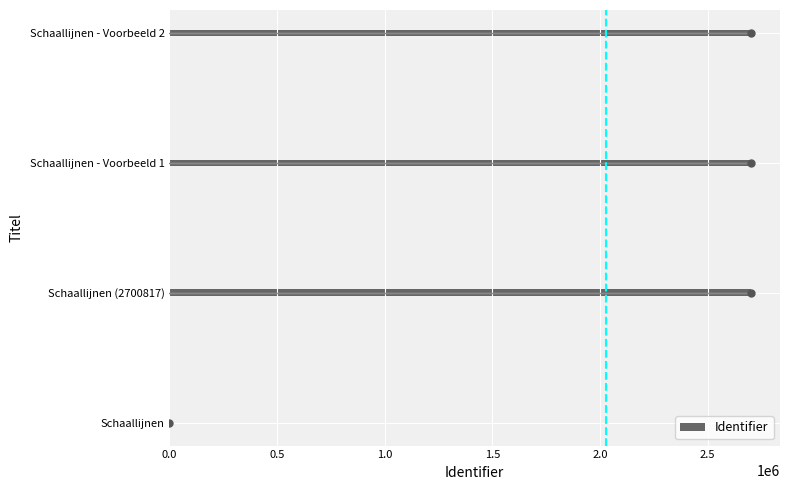

Between Schaallijnen and Schaallijnen - Voorbeeld 2, which is larger?

Schaallijnen - Voorbeeld 2